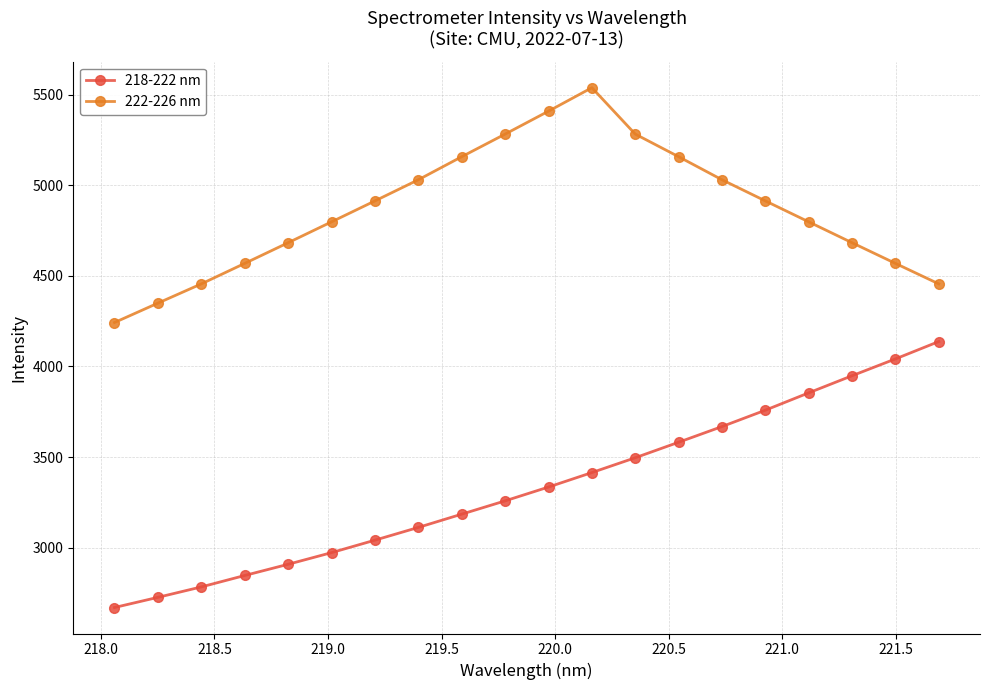

Which series has the largest total across all categories?

222-226 nm